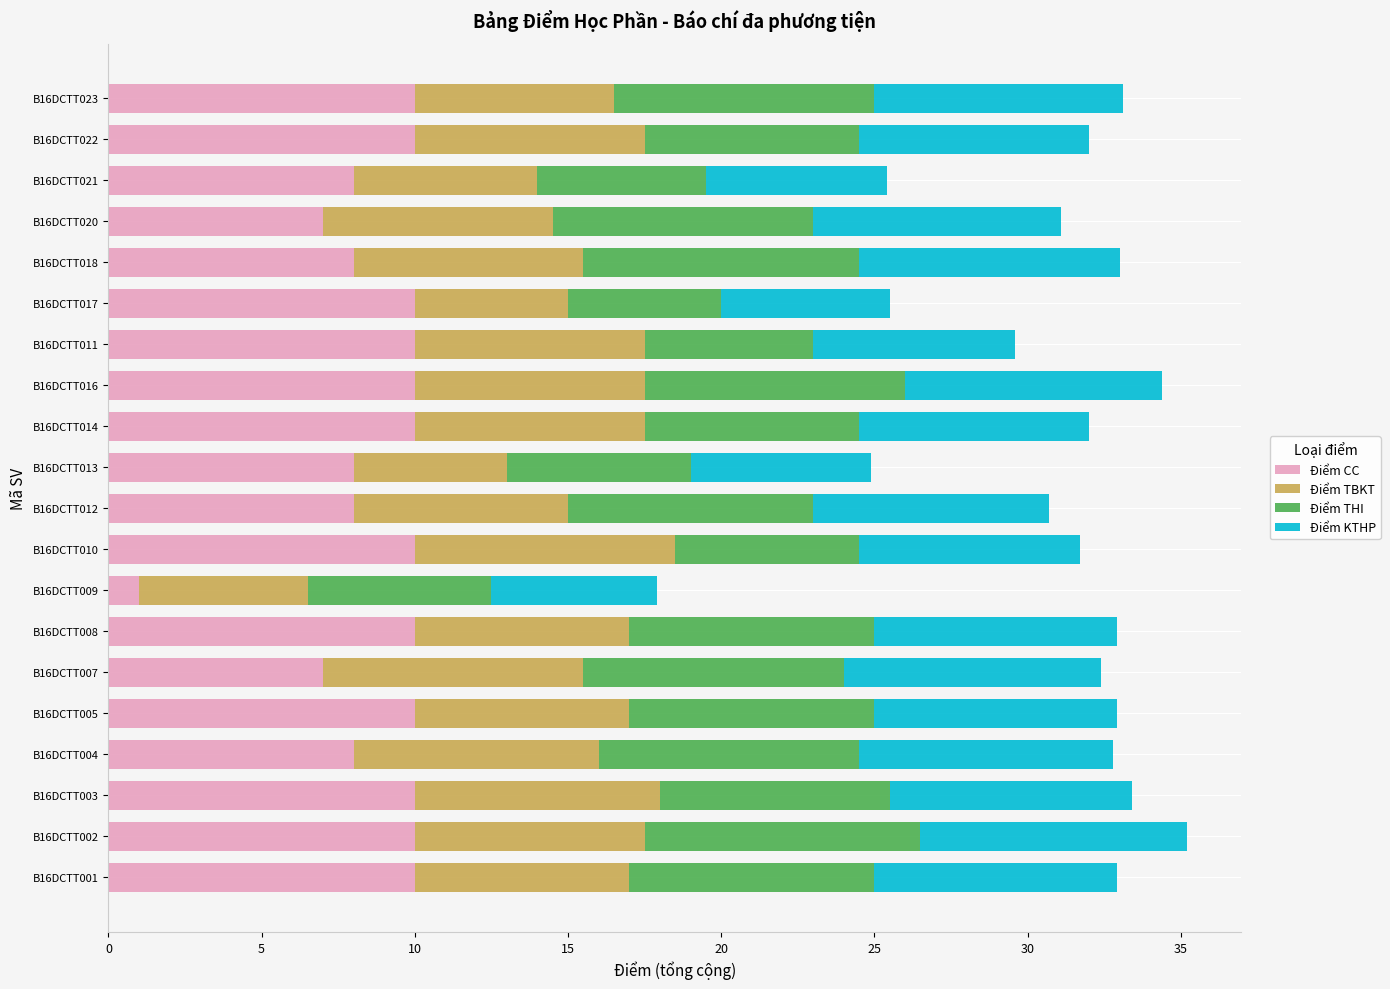

Count the number of categories in the chart.

20